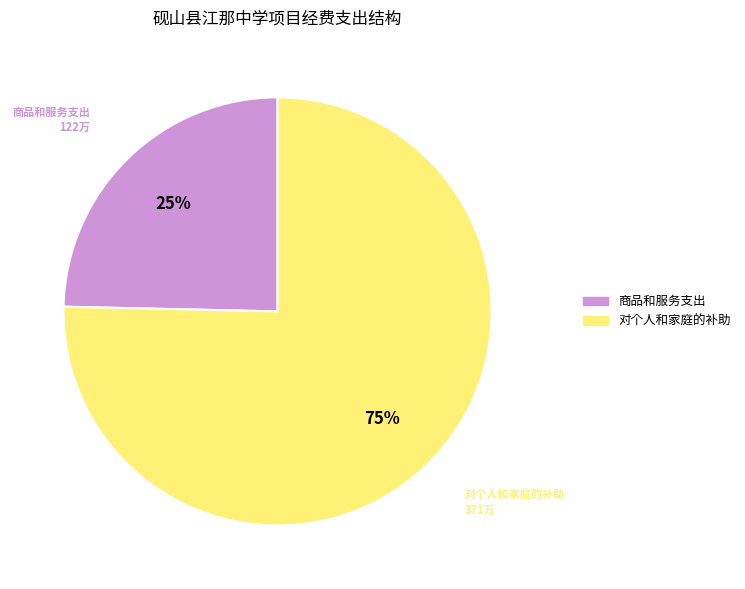

Count the number of slices in the pie.

2